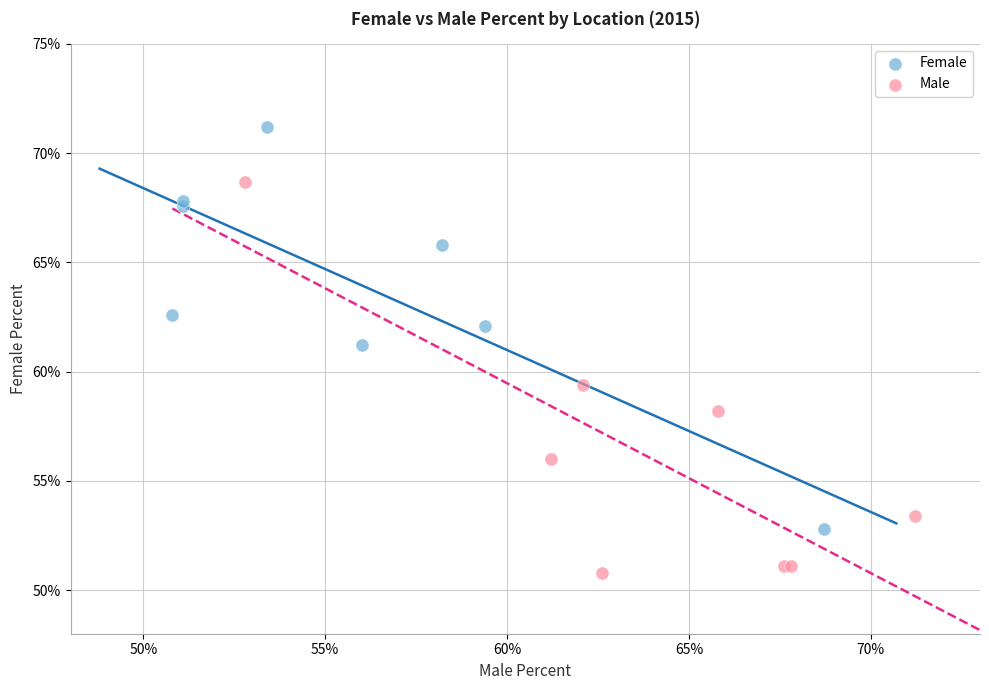

Which series has the largest Y range (max minus min)?

Female